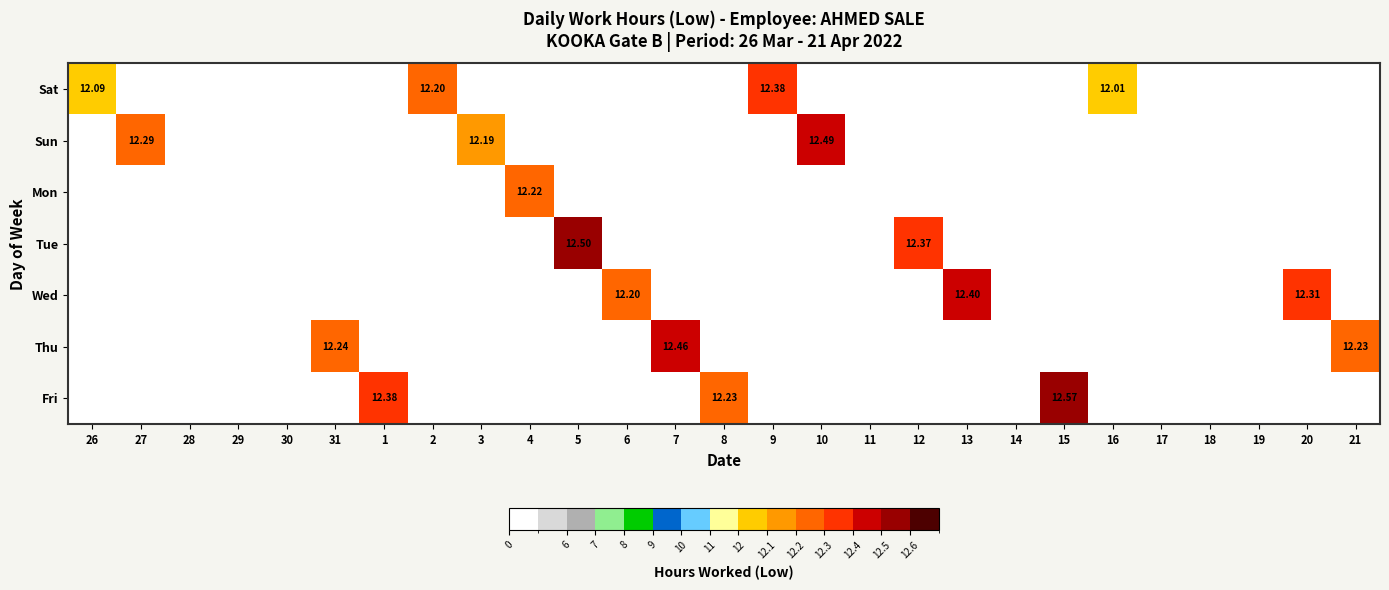

The value of Sun at 21 is 0.0. True or false?

True